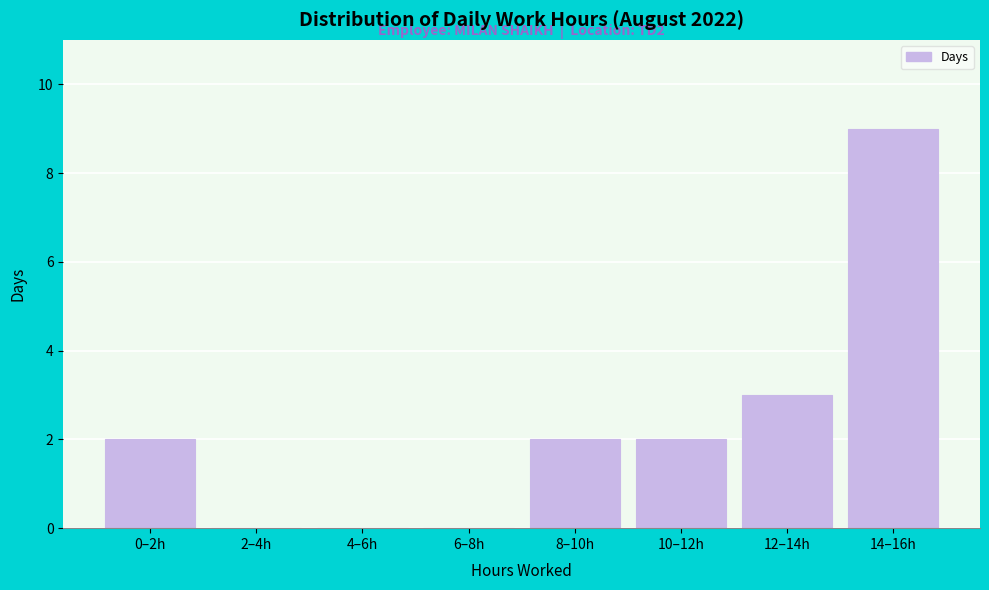

Reading left to right, list all the values displayed in this chart.

0–2h=2	2–4h=0	4–6h=0	6–8h=0	8–10h=2	10–12h=2	12–14h=3	14–16h=9